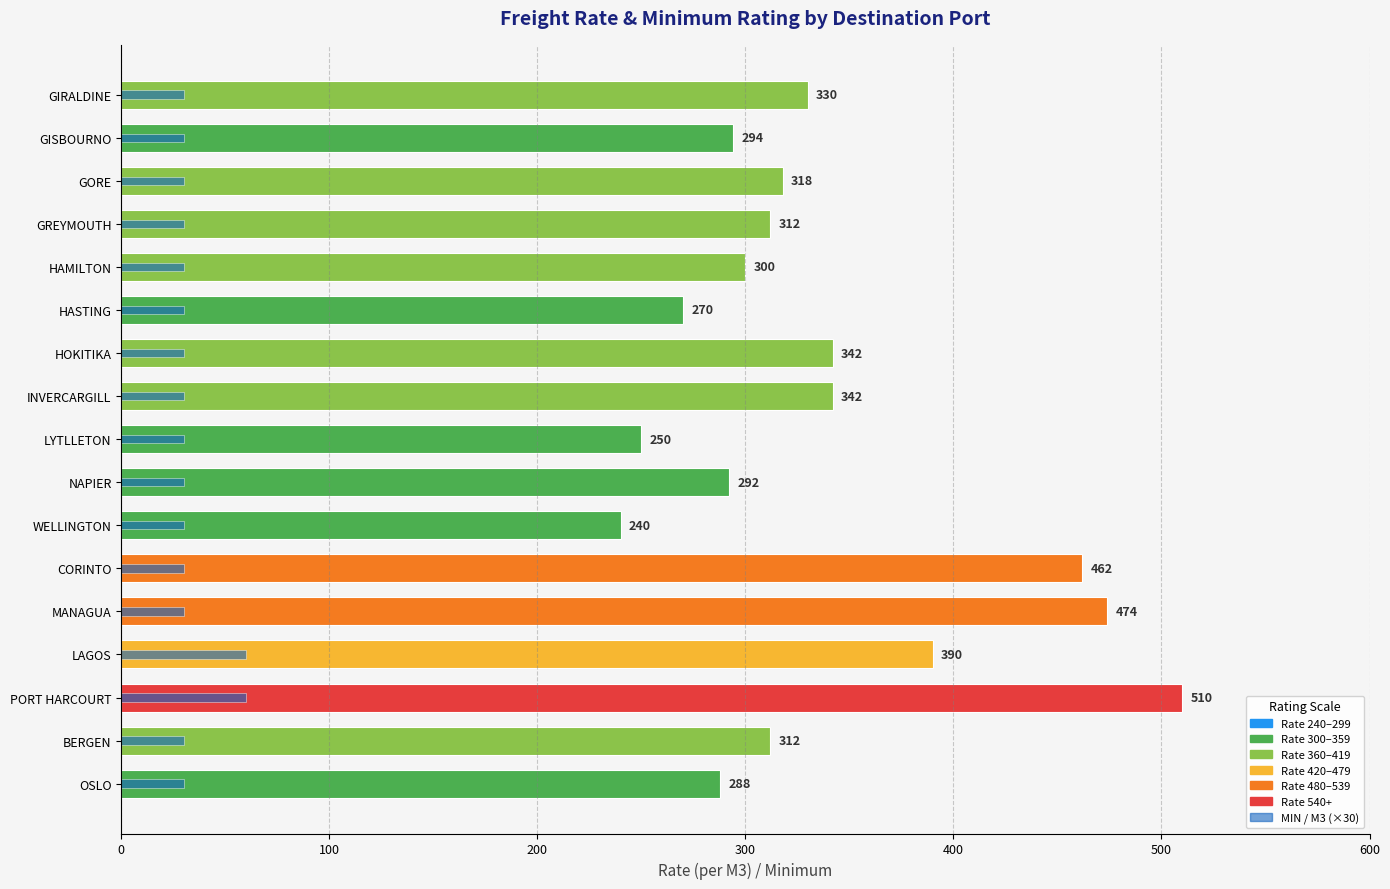

What is the difference between the maximum and minimum values in the MIN / M3 (×30) series?

30